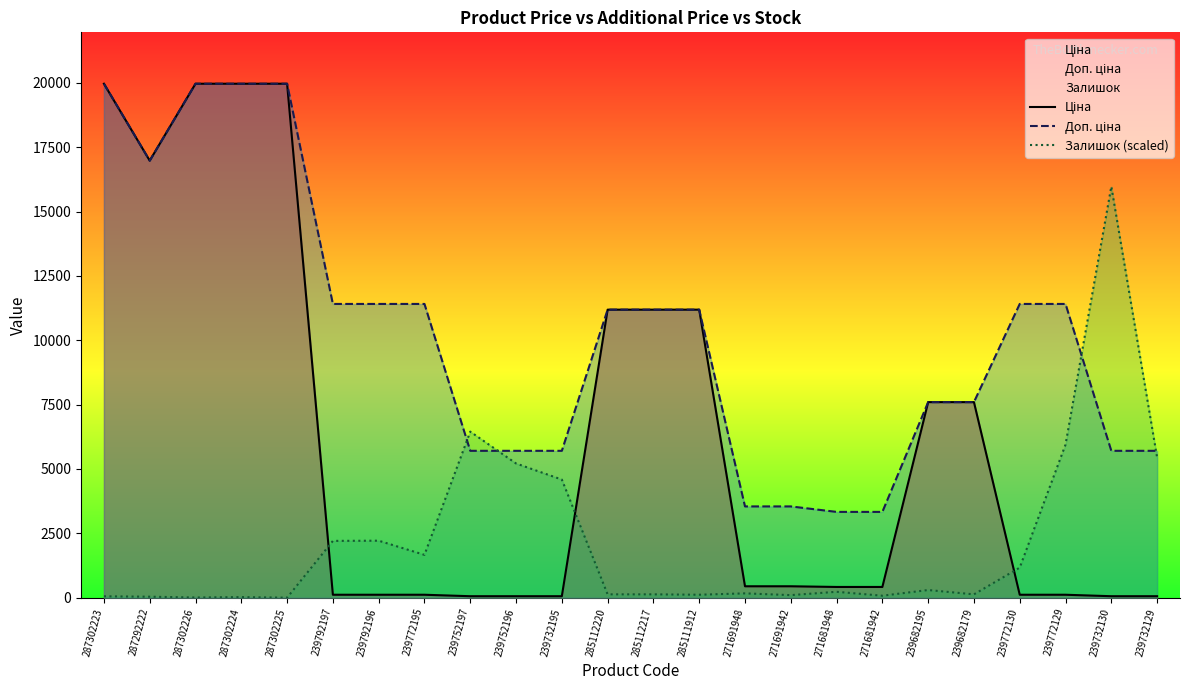

Count the number of data series in this chart.

3